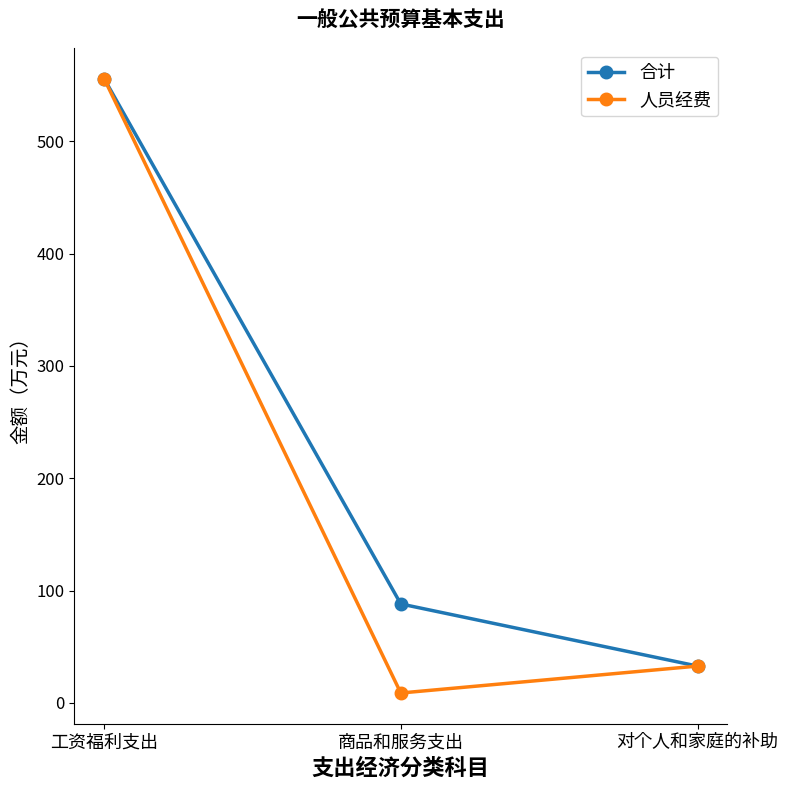

Where is 人员经费 nearest to the value 282?

对个人和家庭的补助